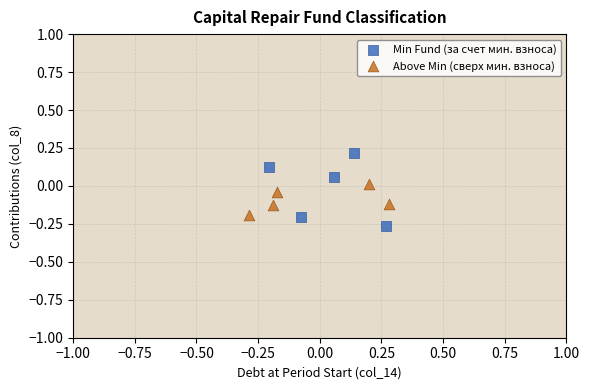

Which series has the largest Y range (max minus min)?

Min Fund (за счет мин. взноса)